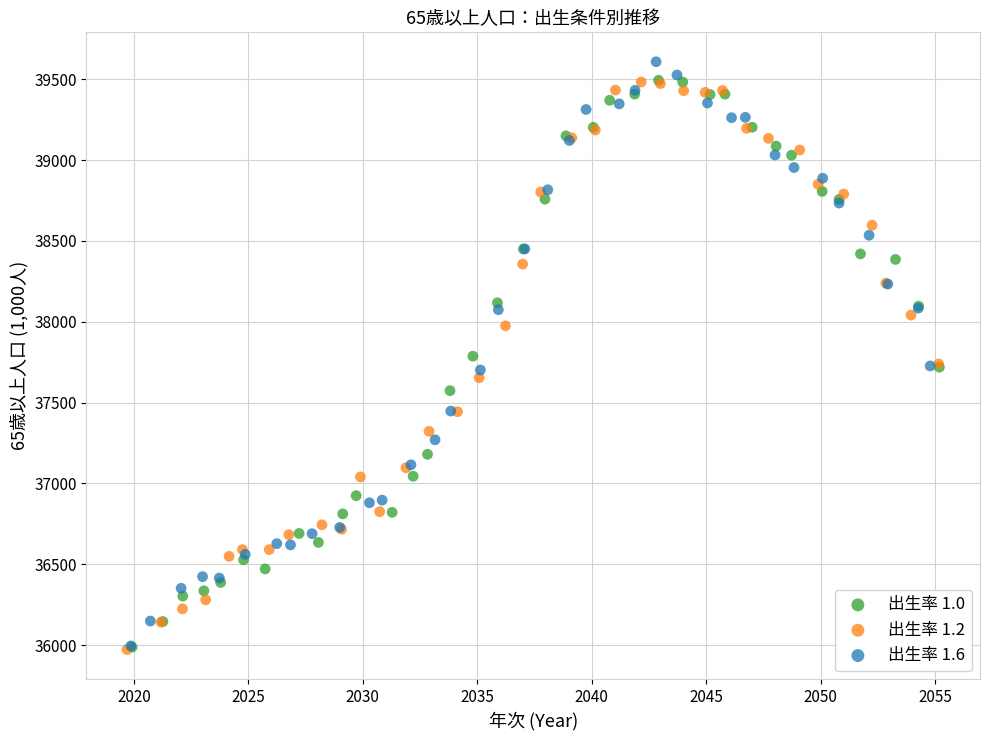

Which series has the largest Y range (max minus min)?

出生率 1.6